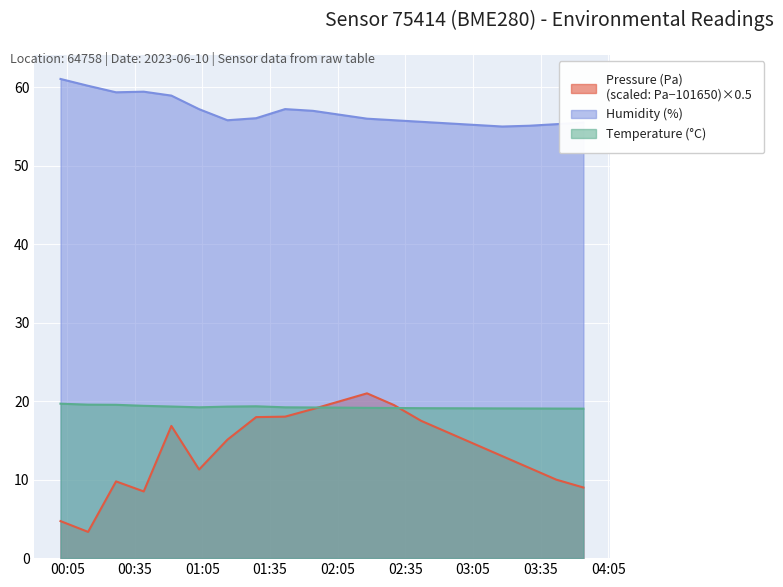

What is the minimum value shown in the chart?

3.3